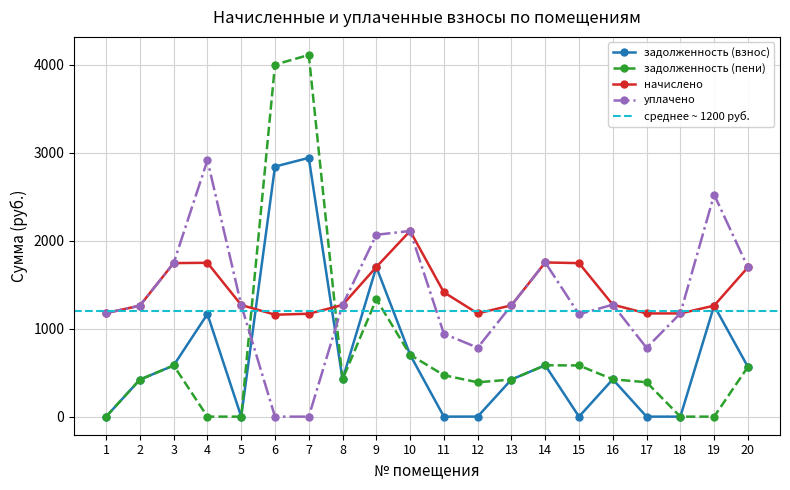

How many series are shown in this chart?

4